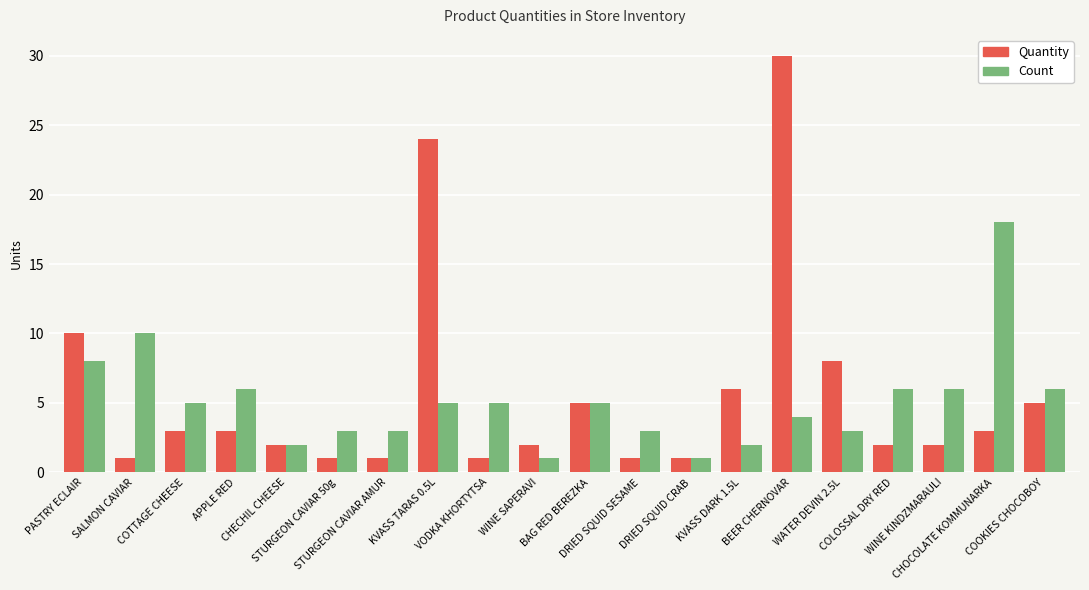

What is the maximum value for Count?

18